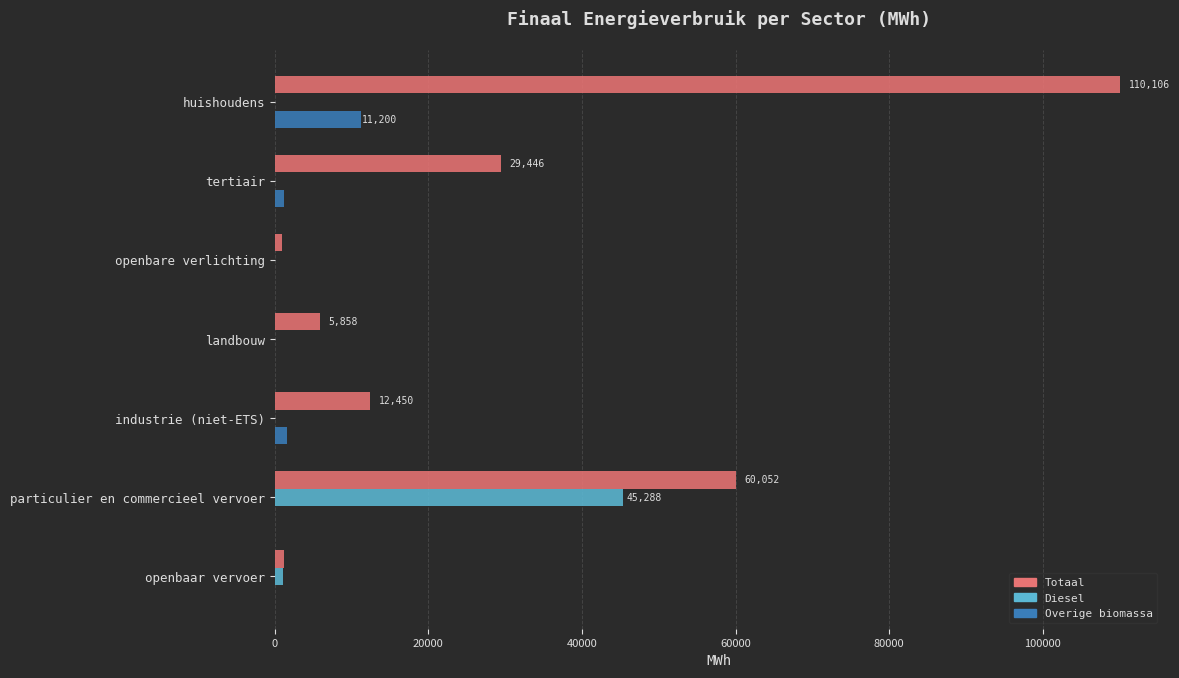

Which series has the largest total across all categories?

Totaal